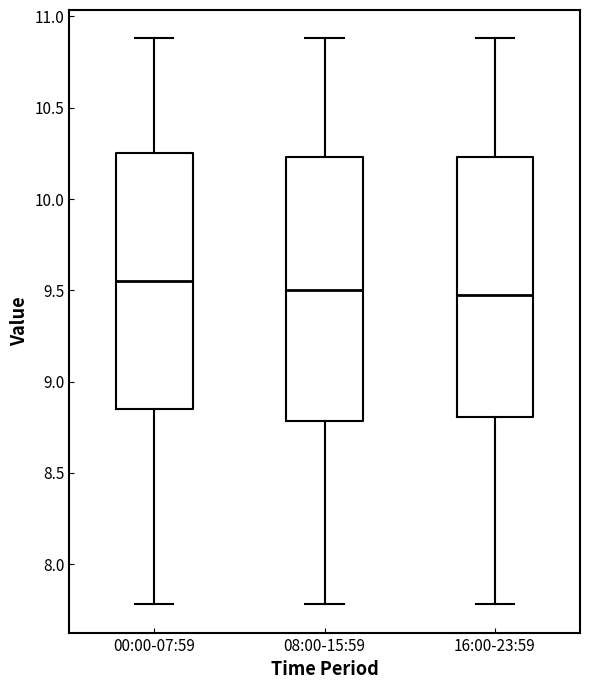

Reading left to right, read every box against the y-axis: the position of its median line, the range the box covers, and the ends of its whiskers. The values are not printed on the chart, so give them approximately, as read against the axis.

00:00-07:59: median 9.55, box 8.85 to 10.25, whiskers 7.80 to 10.90
08:00-15:59: median 9.50, box 8.80 to 10.25, whiskers 7.80 to 10.90
16:00-23:59: median 9.50, box 8.80 to 10.25, whiskers 7.80 to 10.90